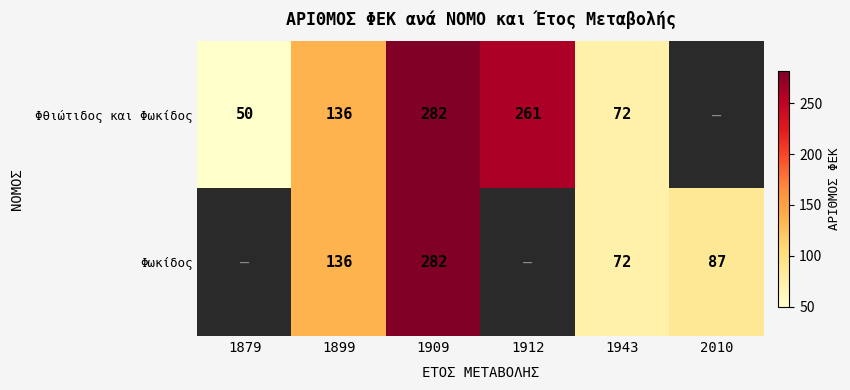

The value of Φθιώτιδος και Φωκίδος at 1912 is 261. True or false?

True